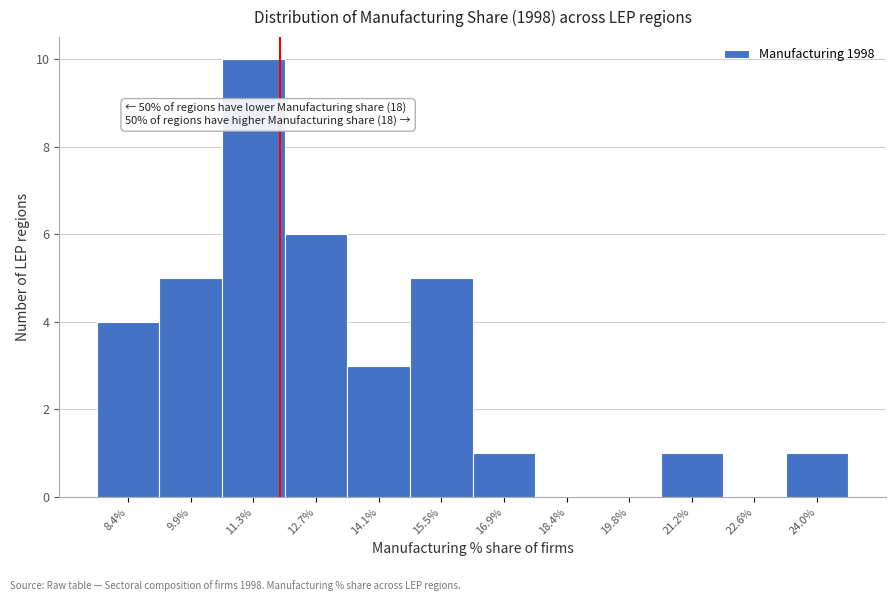

Reading left to right, what are all the values shown in this chart?

8.4%=4	9.9%=5	11.3%=10	12.7%=6	14.1%=3	15.5%=5	16.9%=1	18.4%=0	19.8%=0	21.2%=1	22.6%=0	24.0%=1